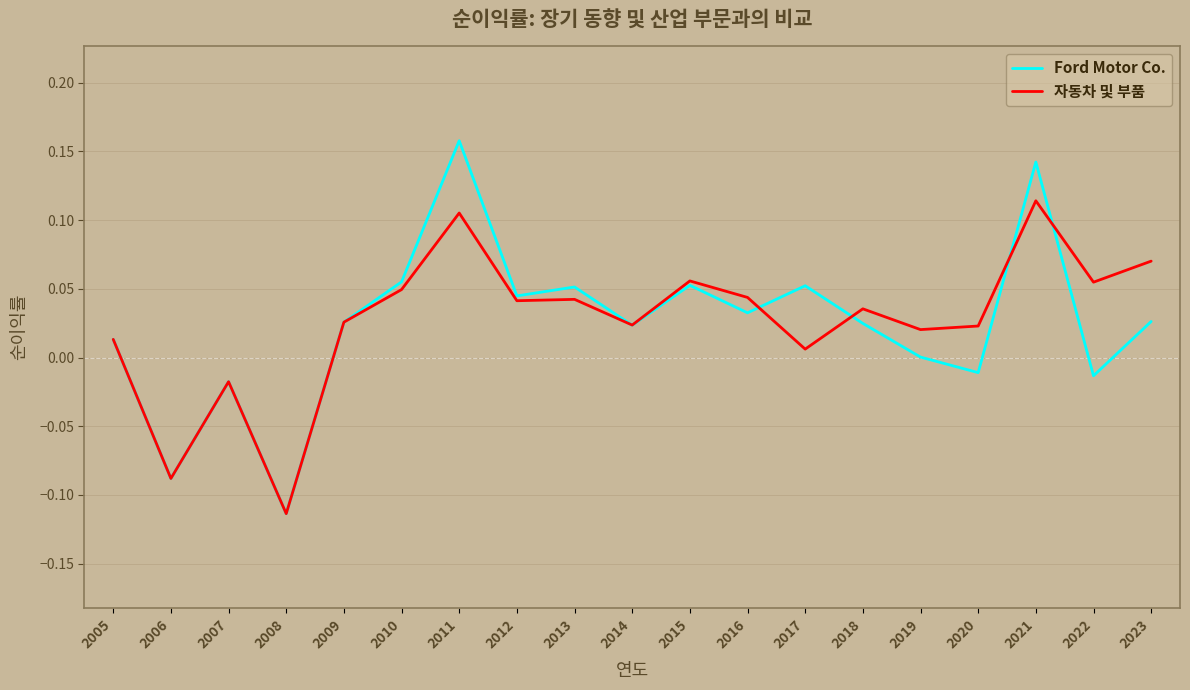

Which series ends up on top after the final intersection of 자동차 및 부품 and Ford Motor Co.?

자동차 및 부품